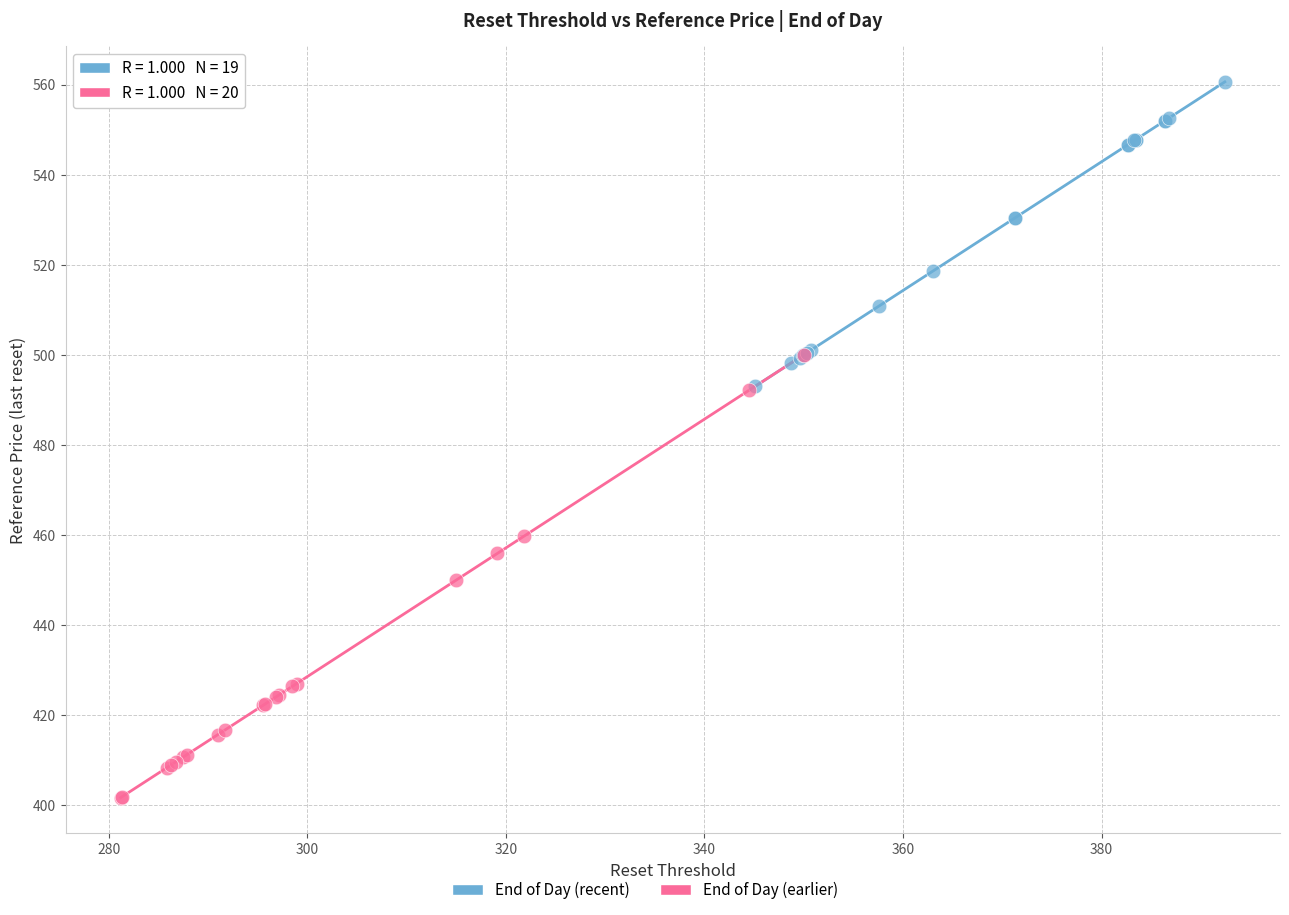

Which series has the widest spread of Y values?

End of Day (earlier)